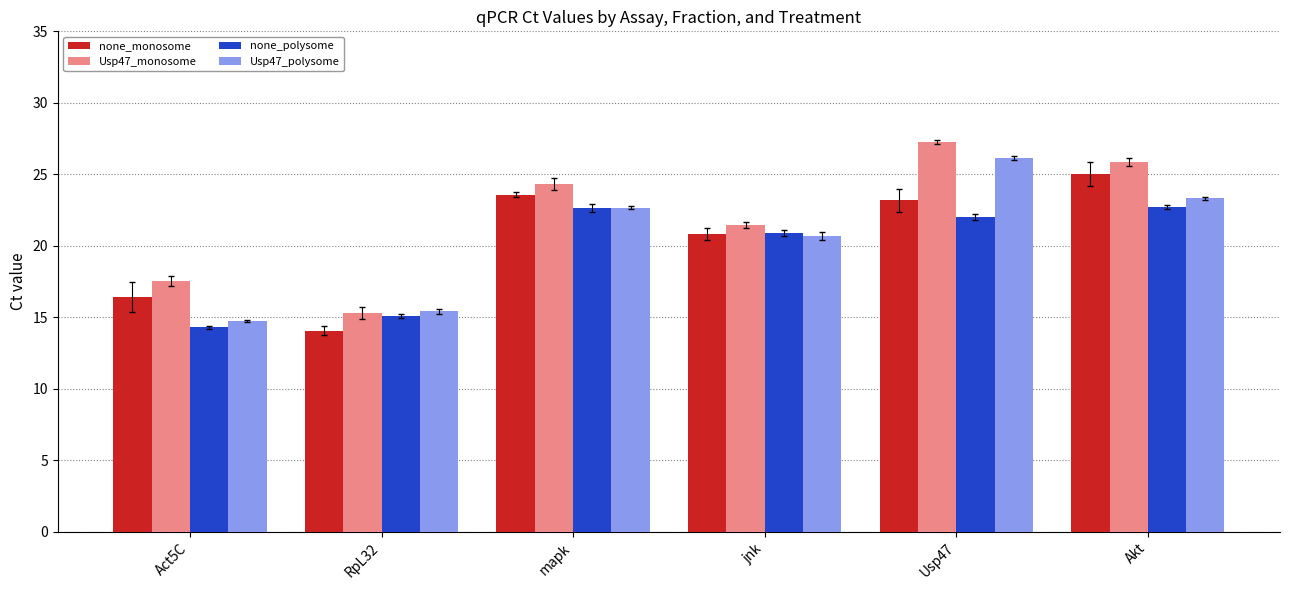

Which series has the largest range (max minus min)?

Usp47_monosome